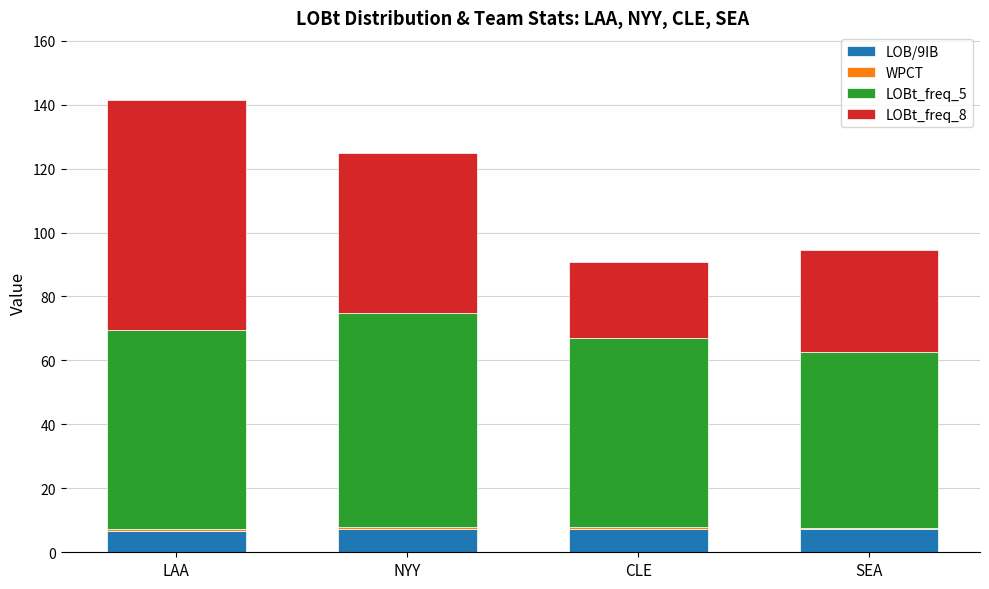

What is the maximum value for LOB/9IB?

7.4